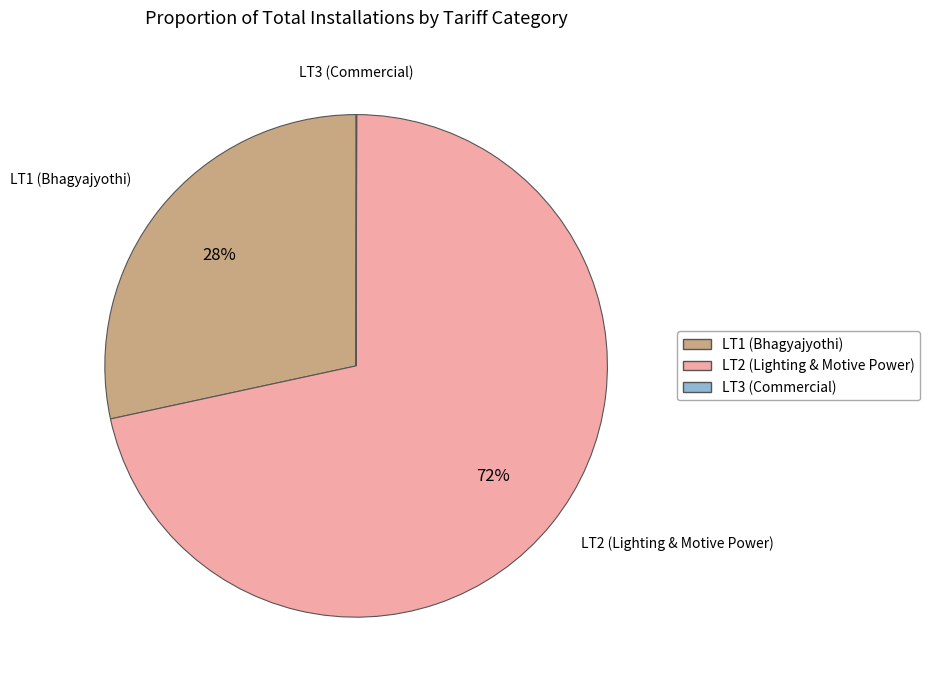

To the nearest percent, what is the difference between the largest and smallest slice percentages?

72%